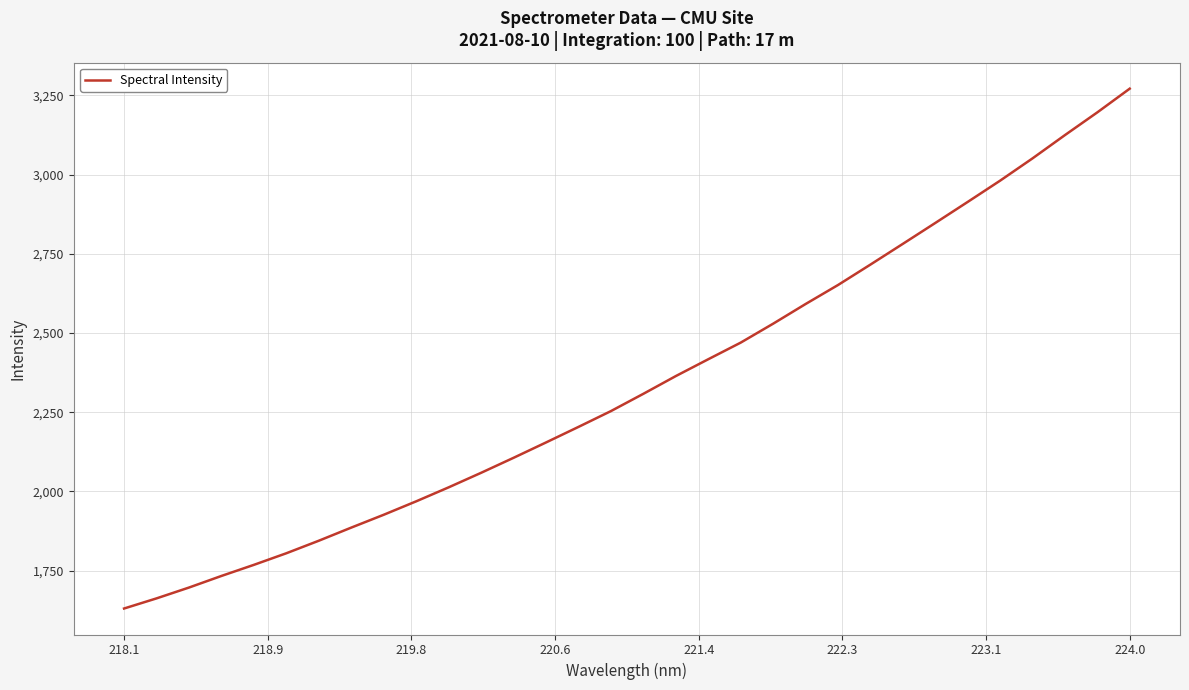

How many distinct data groups are displayed?

1